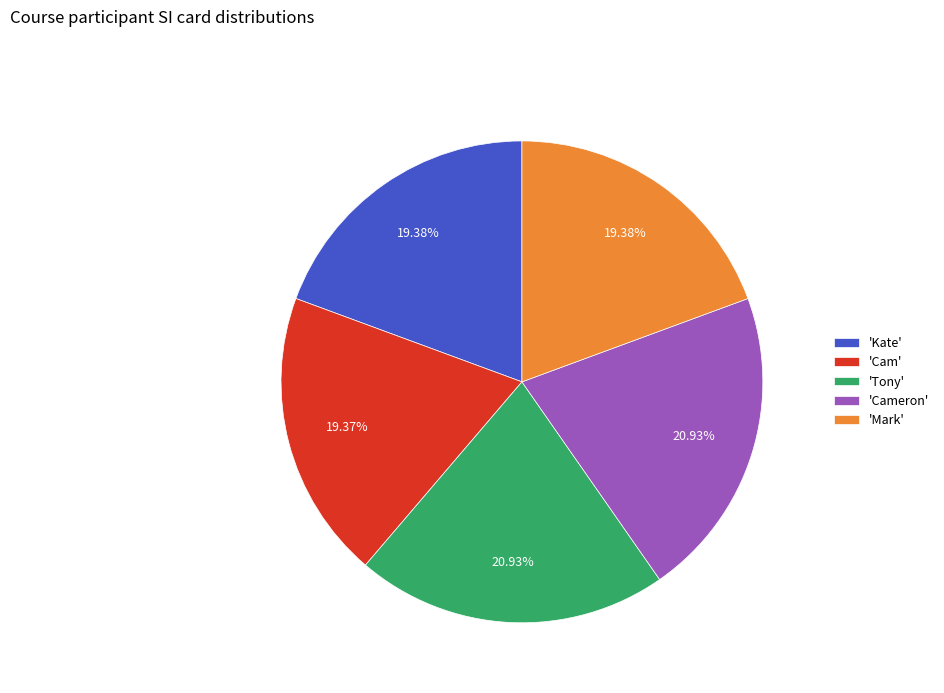

Approximately how many times larger is the value at 'Cameron' compared to 'Tony'?

1.0